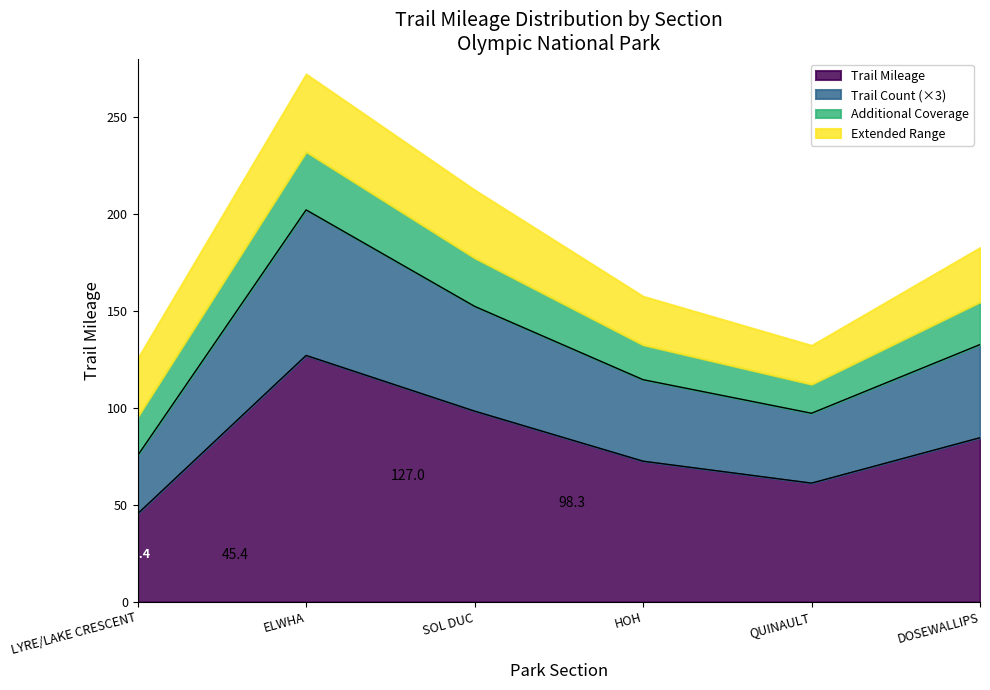

The Trail Mileage series shows 127.0 at ELWHA. True or false?

True